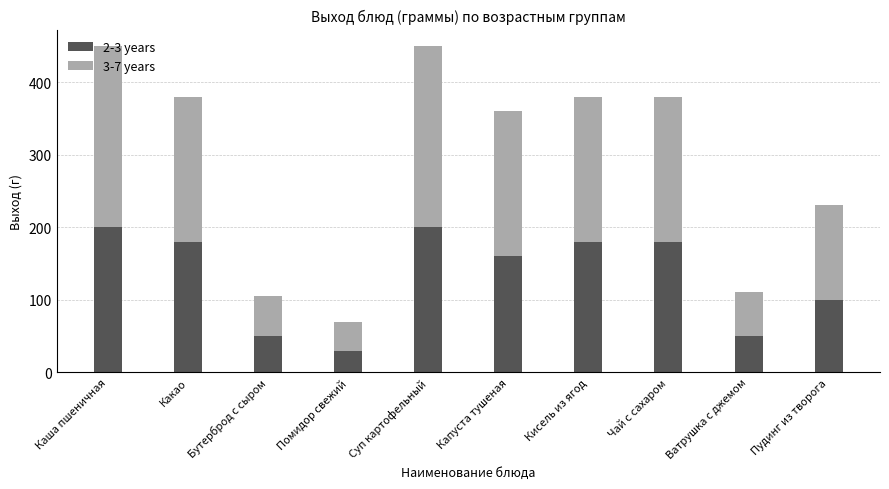

At which label does 2-3 years reach its minimum?

Помидор свежий